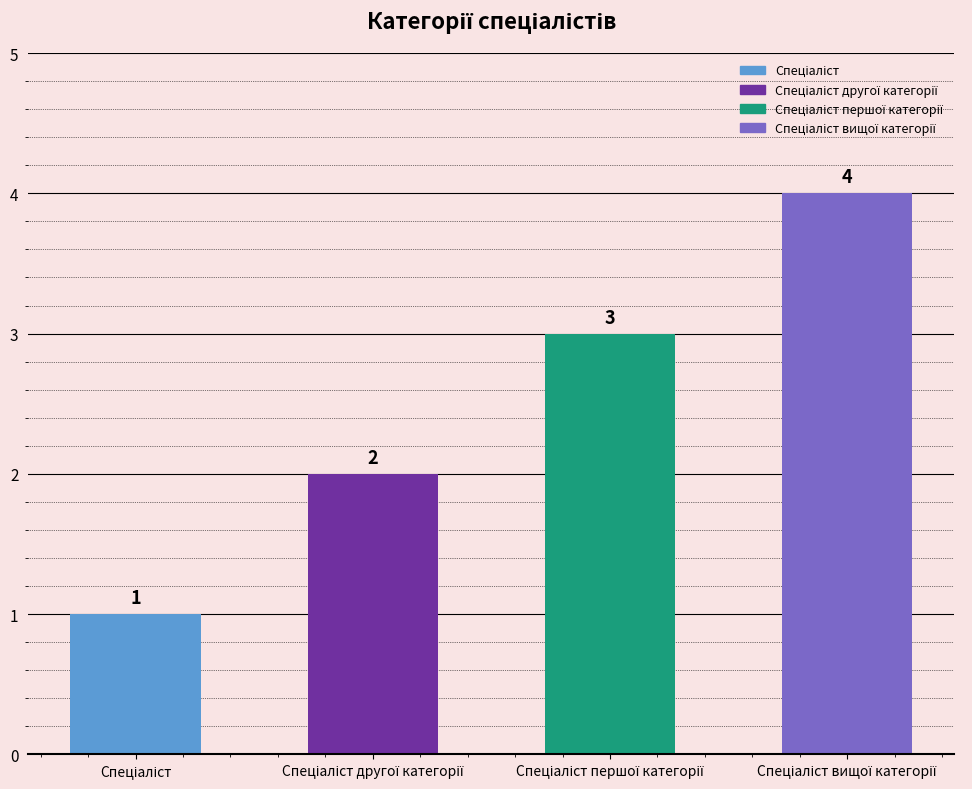

What is the value of the 2nd bar from the left?

2